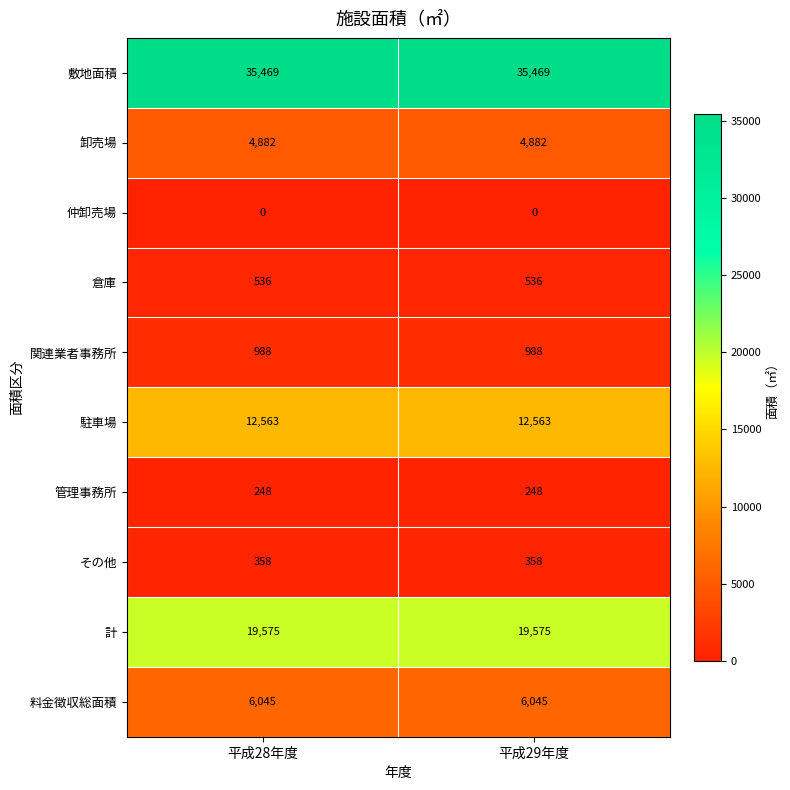

Is it true that 管理事務所 equals 248 at 平成29年度?

True